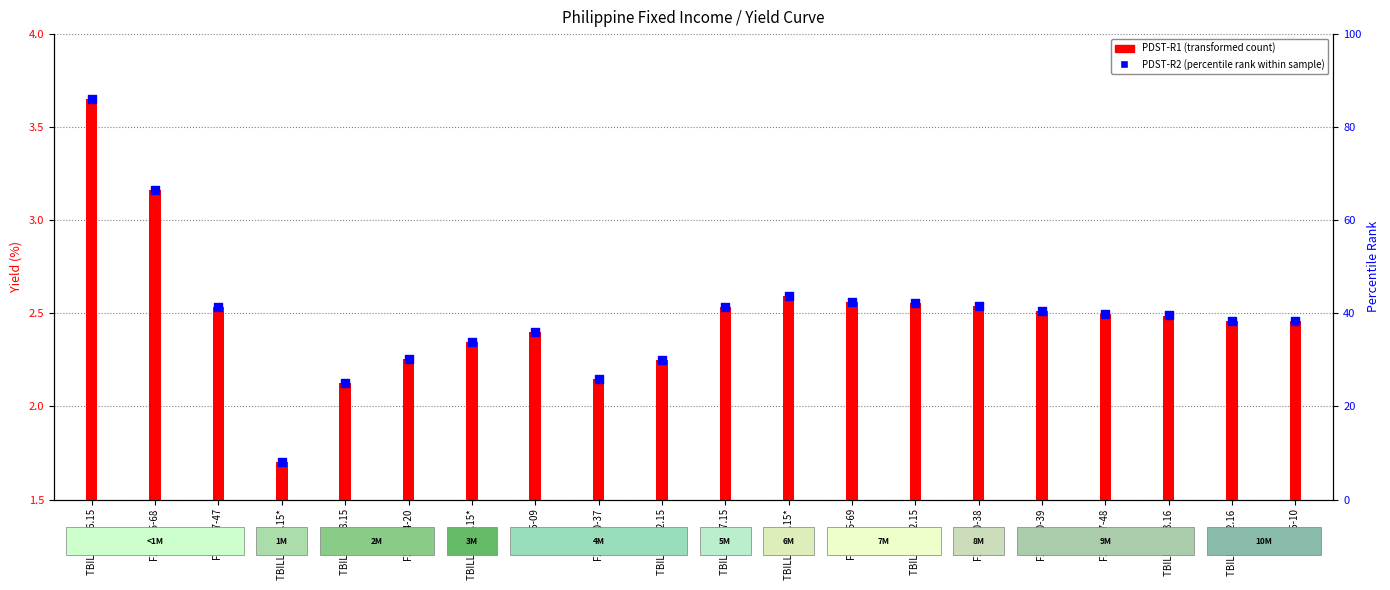

What is the change in value from TBILL 09.02.15 to TBILL 12.02.15?

+0.3